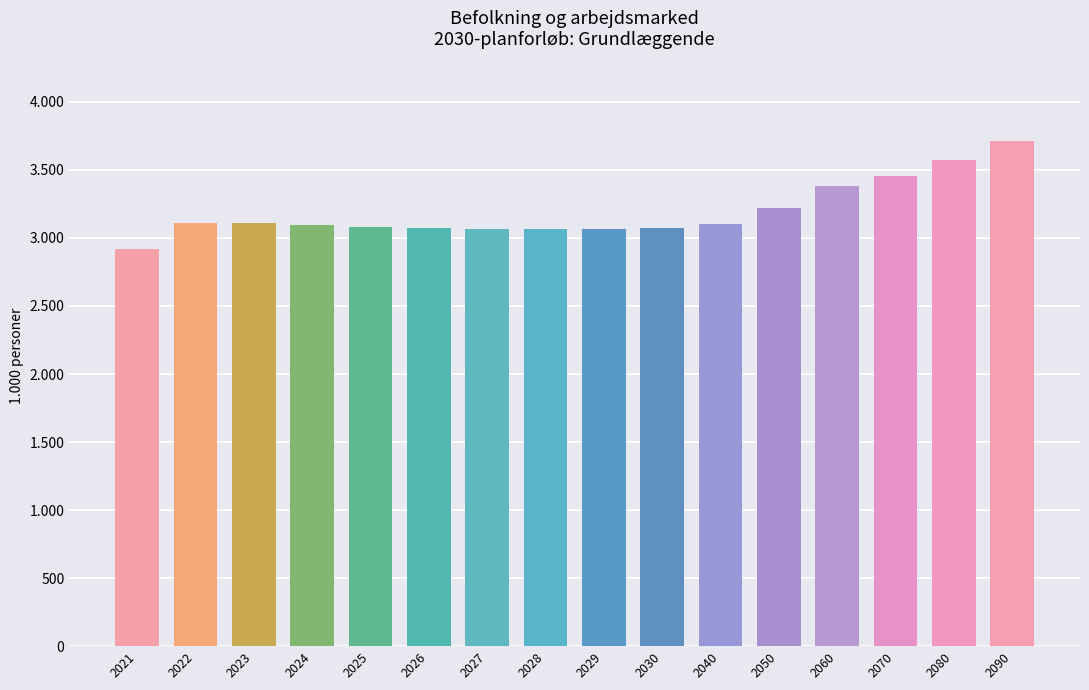

Approximately how many times larger is the value at 2022 compared to 2050?

1.0